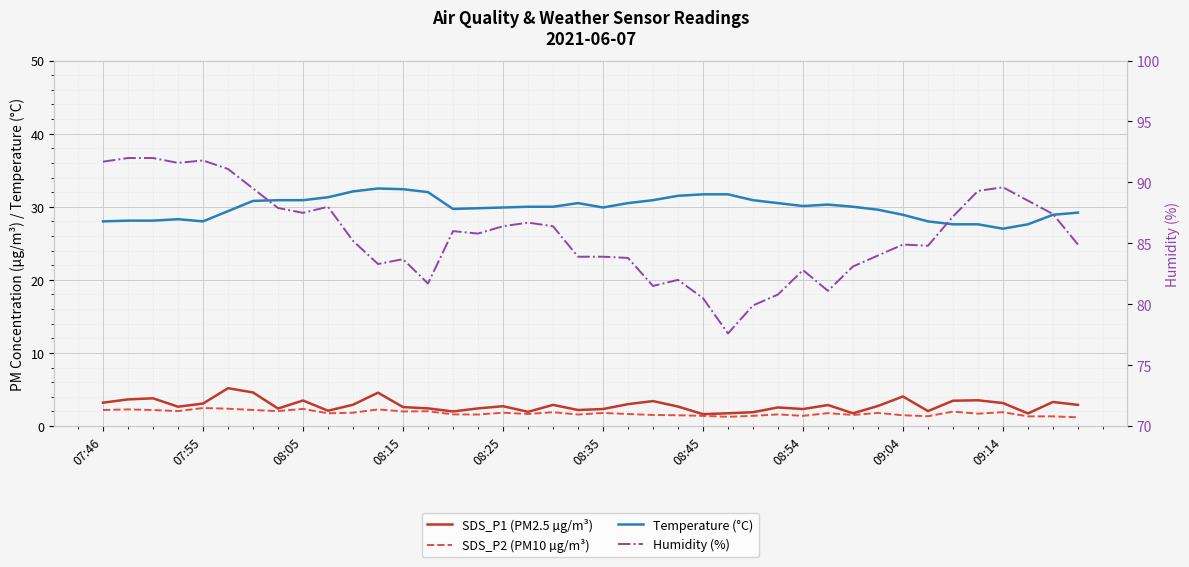

What is the highest value of the Humidity (%) series?

92.0